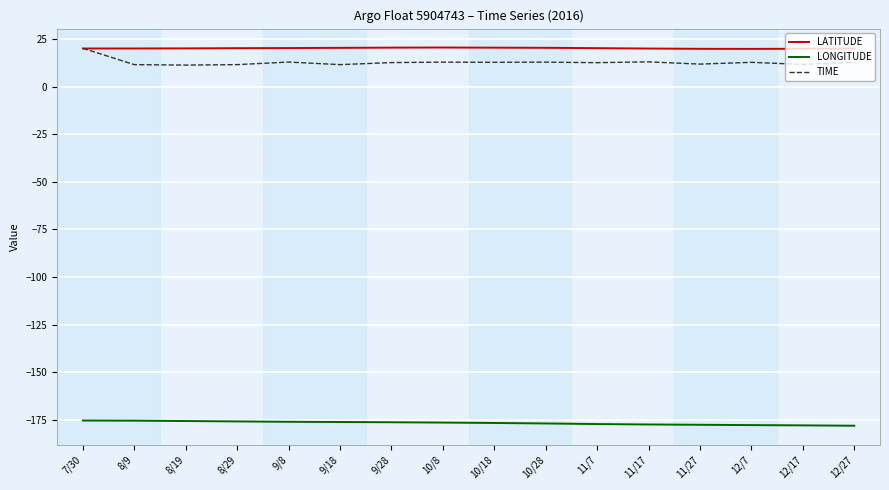

What is the greatest value displayed?

20.5